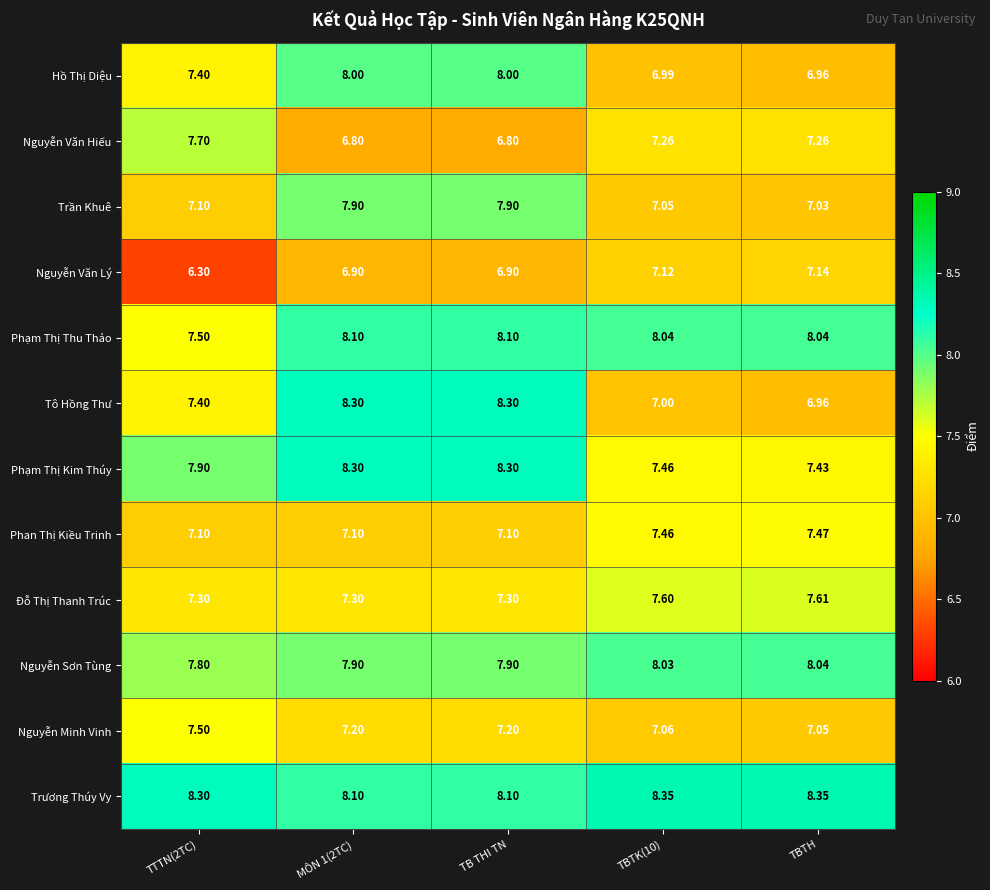

Which series has the largest range (max minus min)?

Tô Hồng Thư